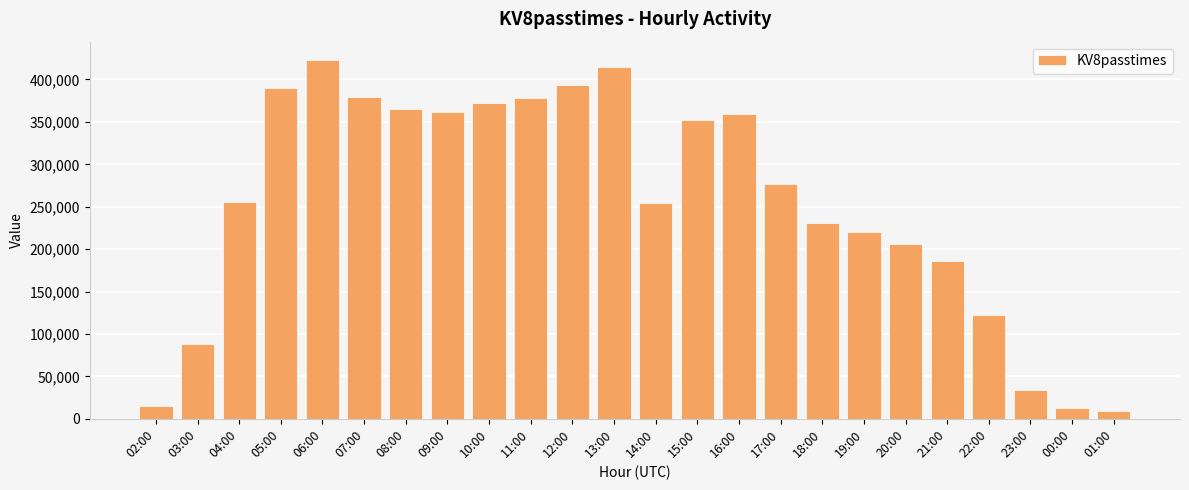

What is the difference between the second highest and second lowest values?

402832